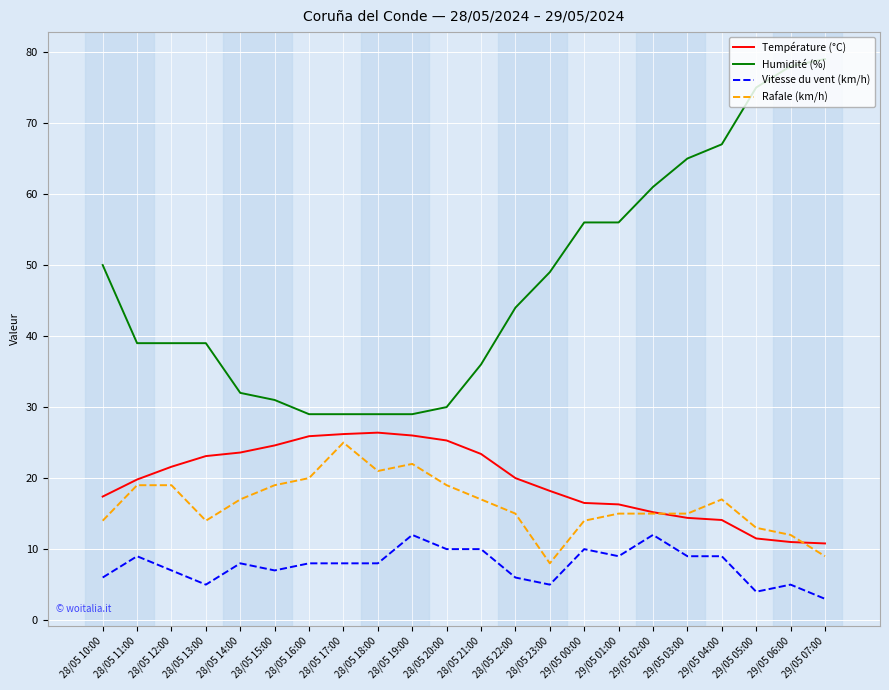

What is the maximum value shown in the chart?

79.0